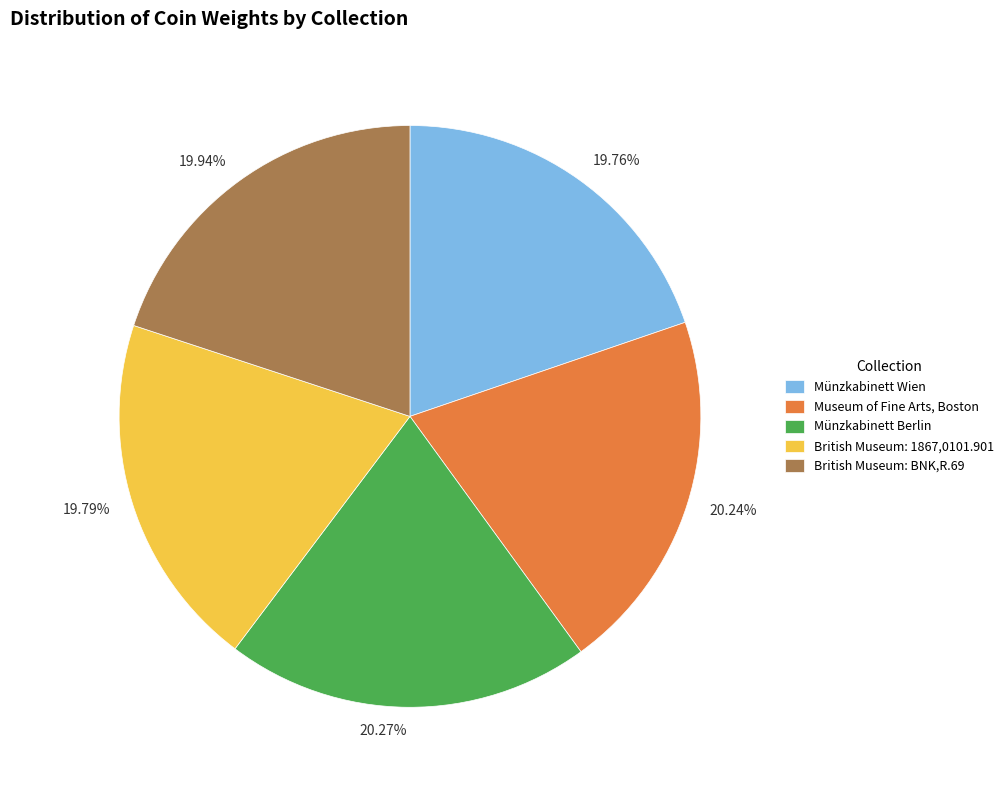

Rank the categories by value from lowest to highest.

Münzkabinett Wien, British Museum: 1867,0101.901, British Museum: BNK,R.69, Museum of Fine Arts, Boston, Münzkabinett Berlin